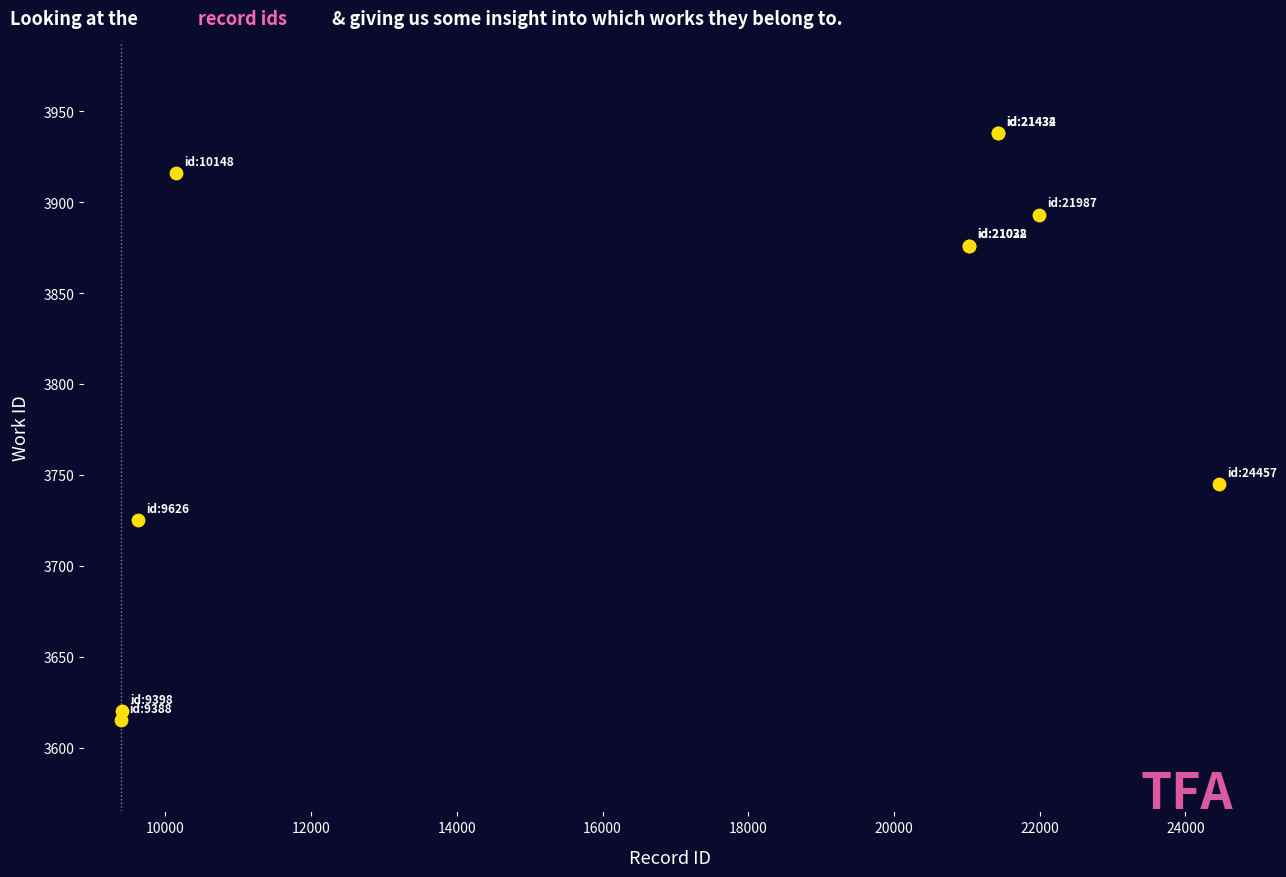

What Y value in the scatter plot is closest to 3776?

3745